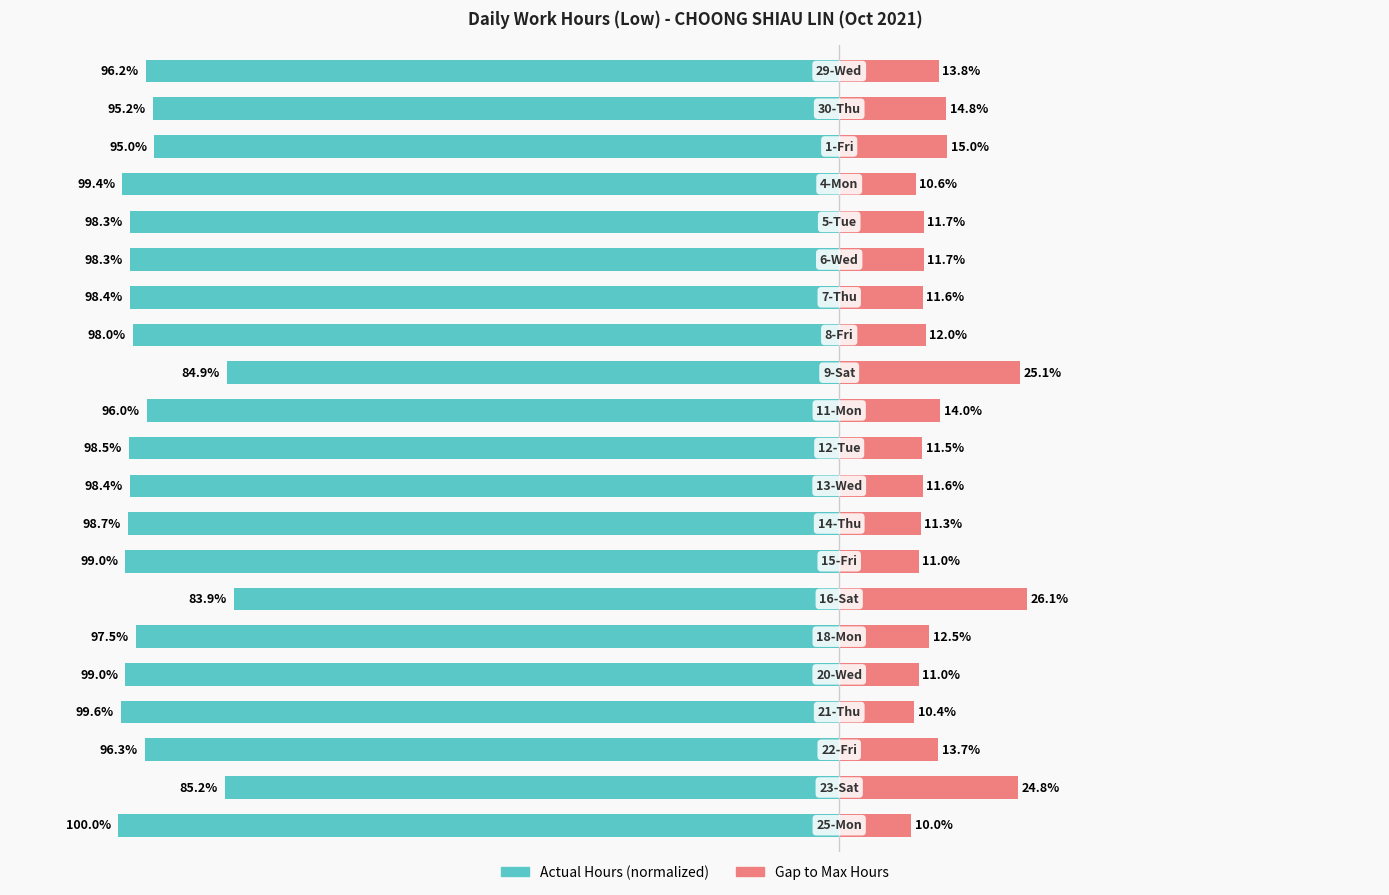

Are the bars grouped side by side (vs. stacked)?

Yes